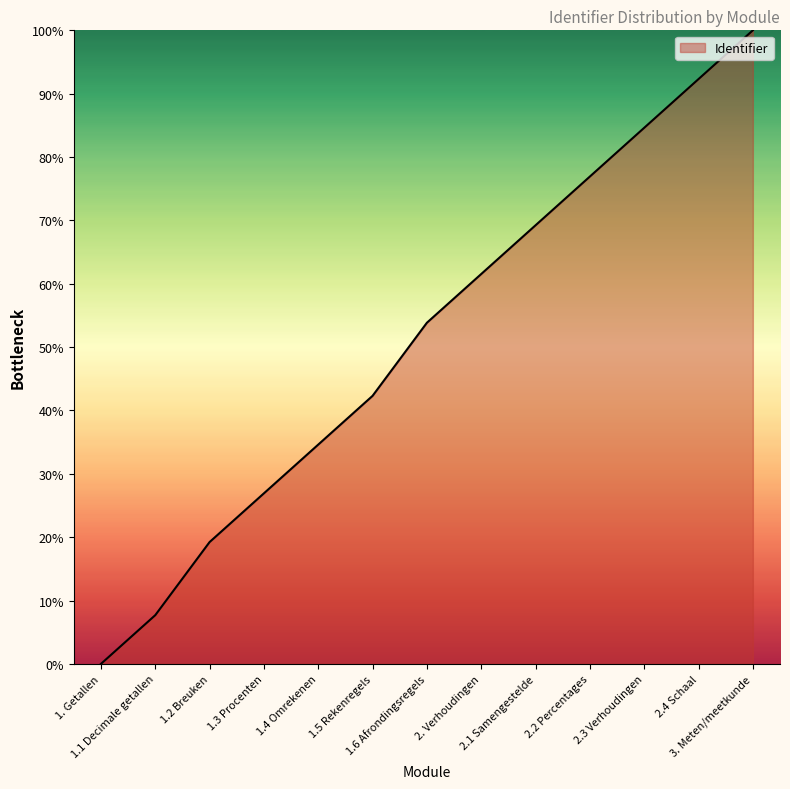

How many positive values are there?

12